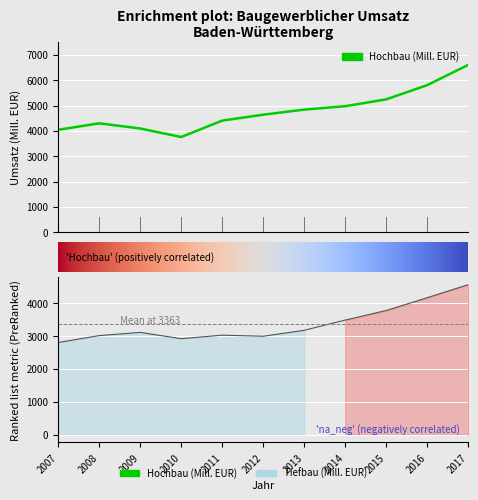

True or false: Tiefbau has more than 1 points higher than both neighbors.

True